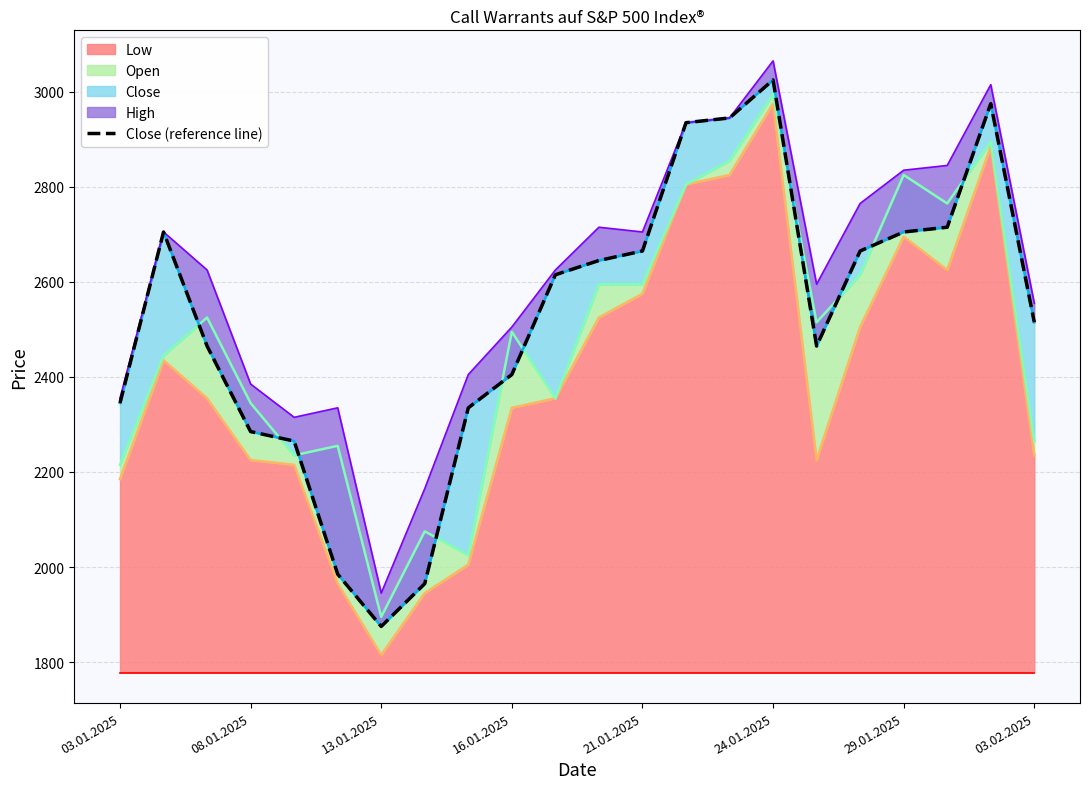

What is the lowest value of the Low series?

1815